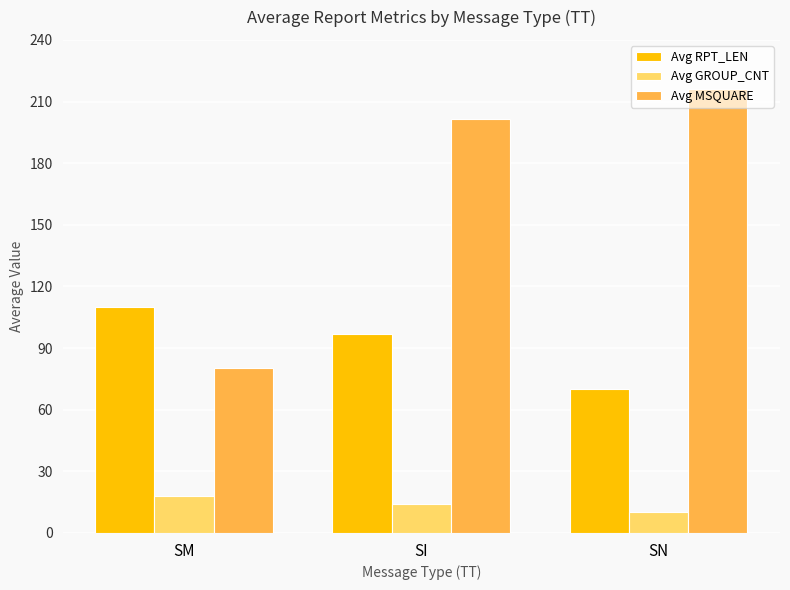

What is the total value across all series at SI?

312.3